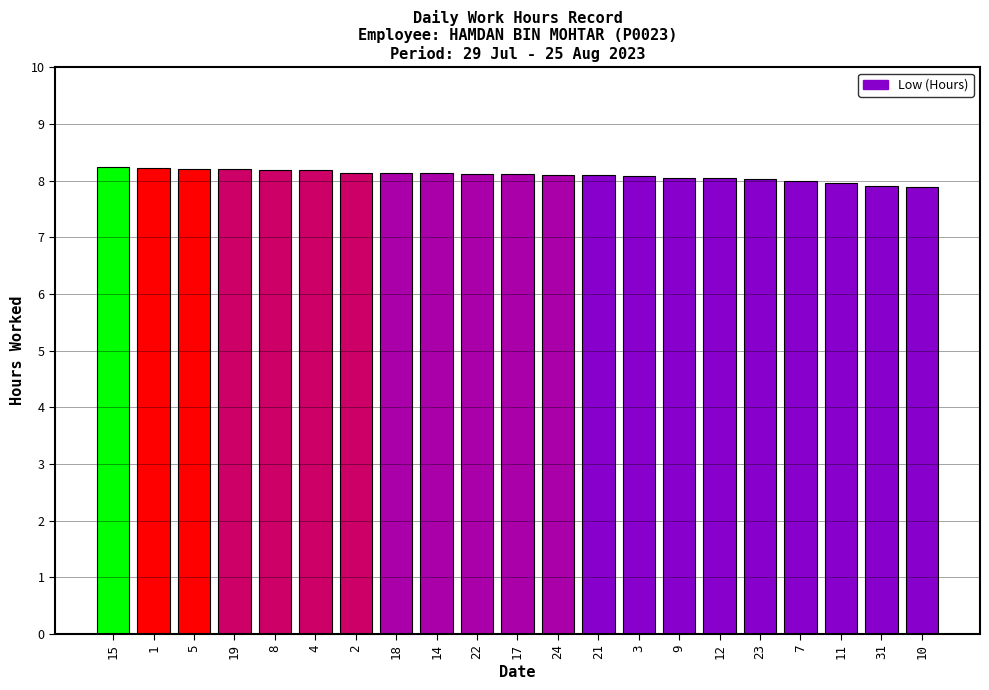

At which label does the data first exceed 8?

15